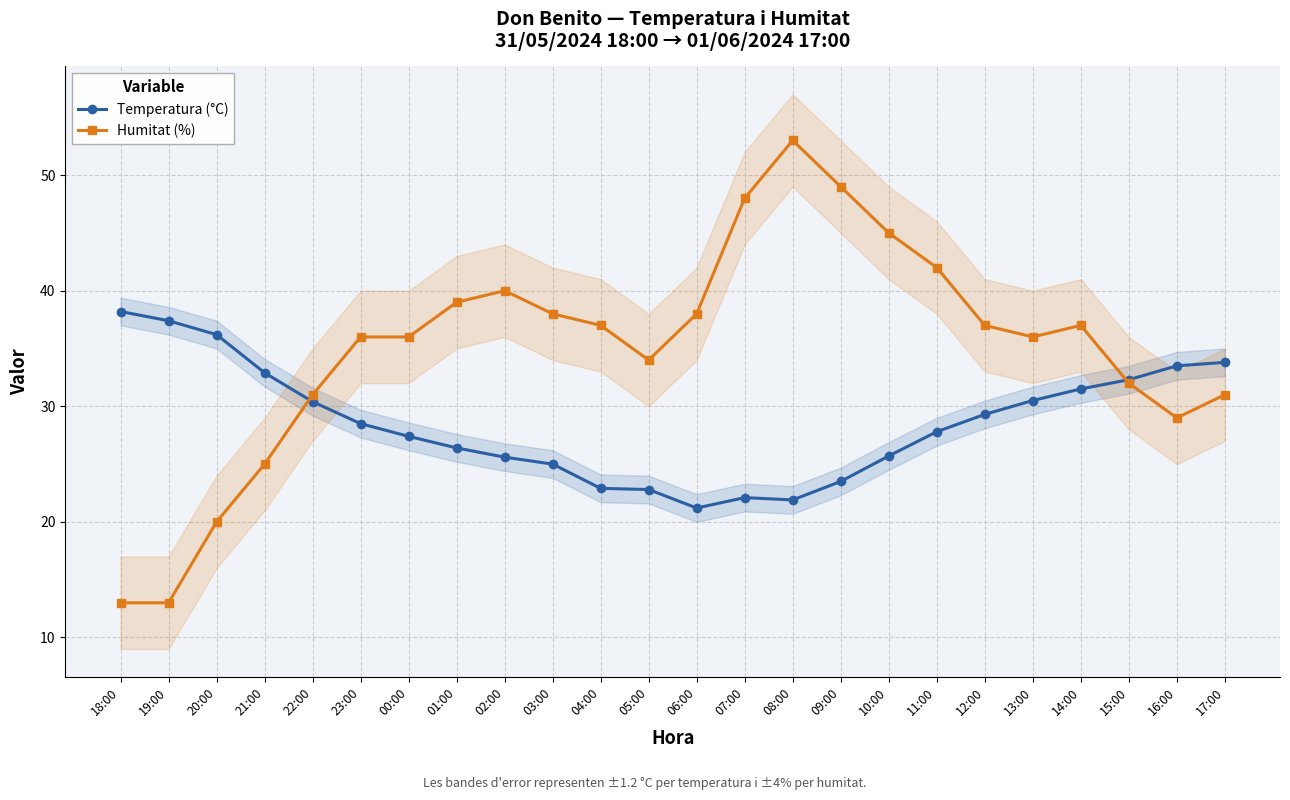

Rank the series at 07:00 from lowest to highest value.

Temperatura (°C), Humitat (%)